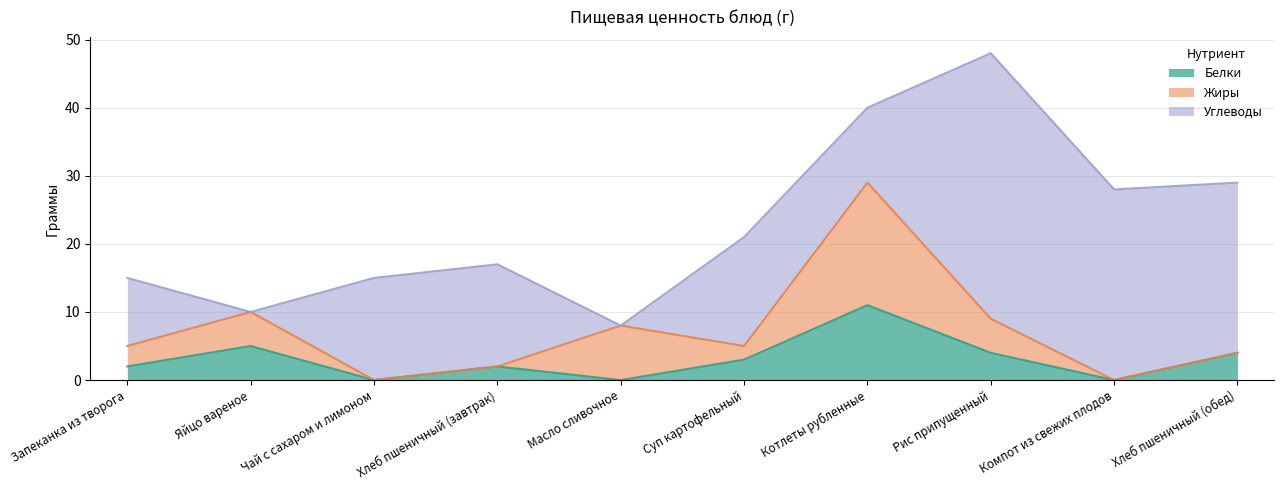

The value of Жиры at Масло сливочное is 14. True or false?

False